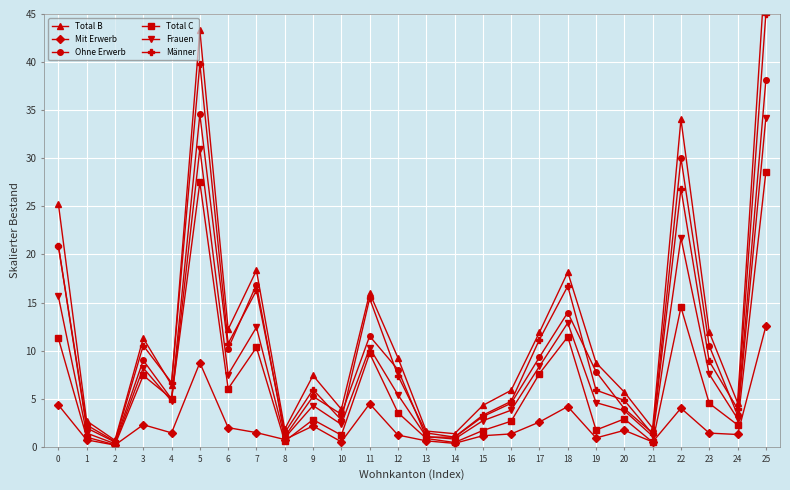

How many interior local peaks does the Total B series have?

7